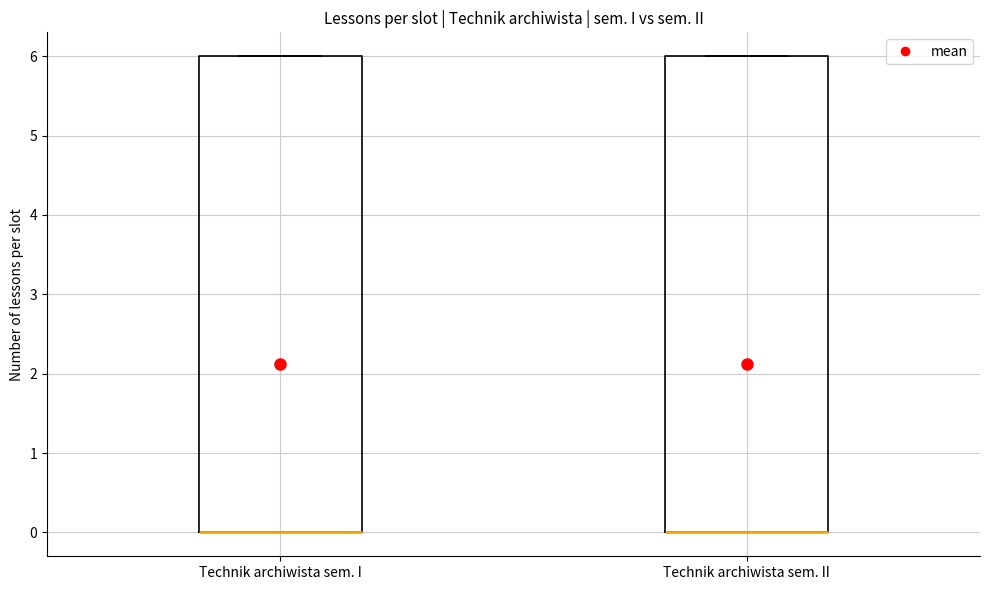

Reading left to right, transcribe this box plot: for each box, give where its median line is, the range the box spans, and where its two whiskers end, as read against the y-axis. The values are not printed on the chart, so give them approximately, as read against the axis.

Technik archiwista sem. I: median 0 (drawn on the box's lower edge), box 0 to 6, whiskers 0 to 6
Technik archiwista sem. II: median 0 (drawn on the box's lower edge), box 0 to 6, whiskers 0 to 6